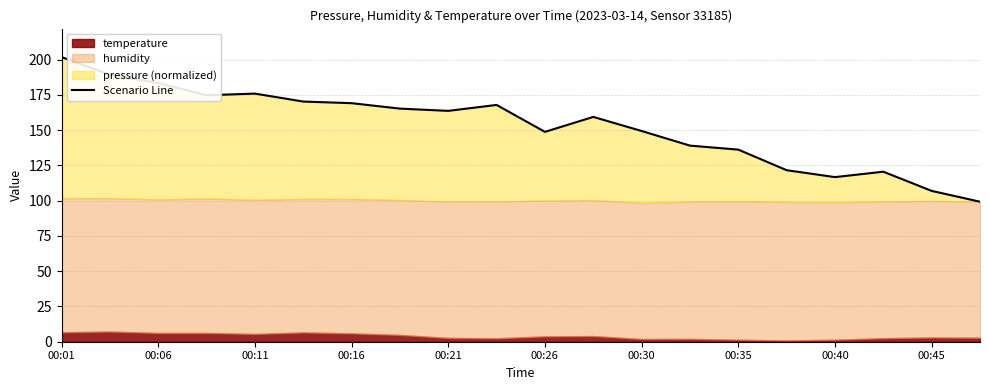

Count the number of categories in the chart.

20